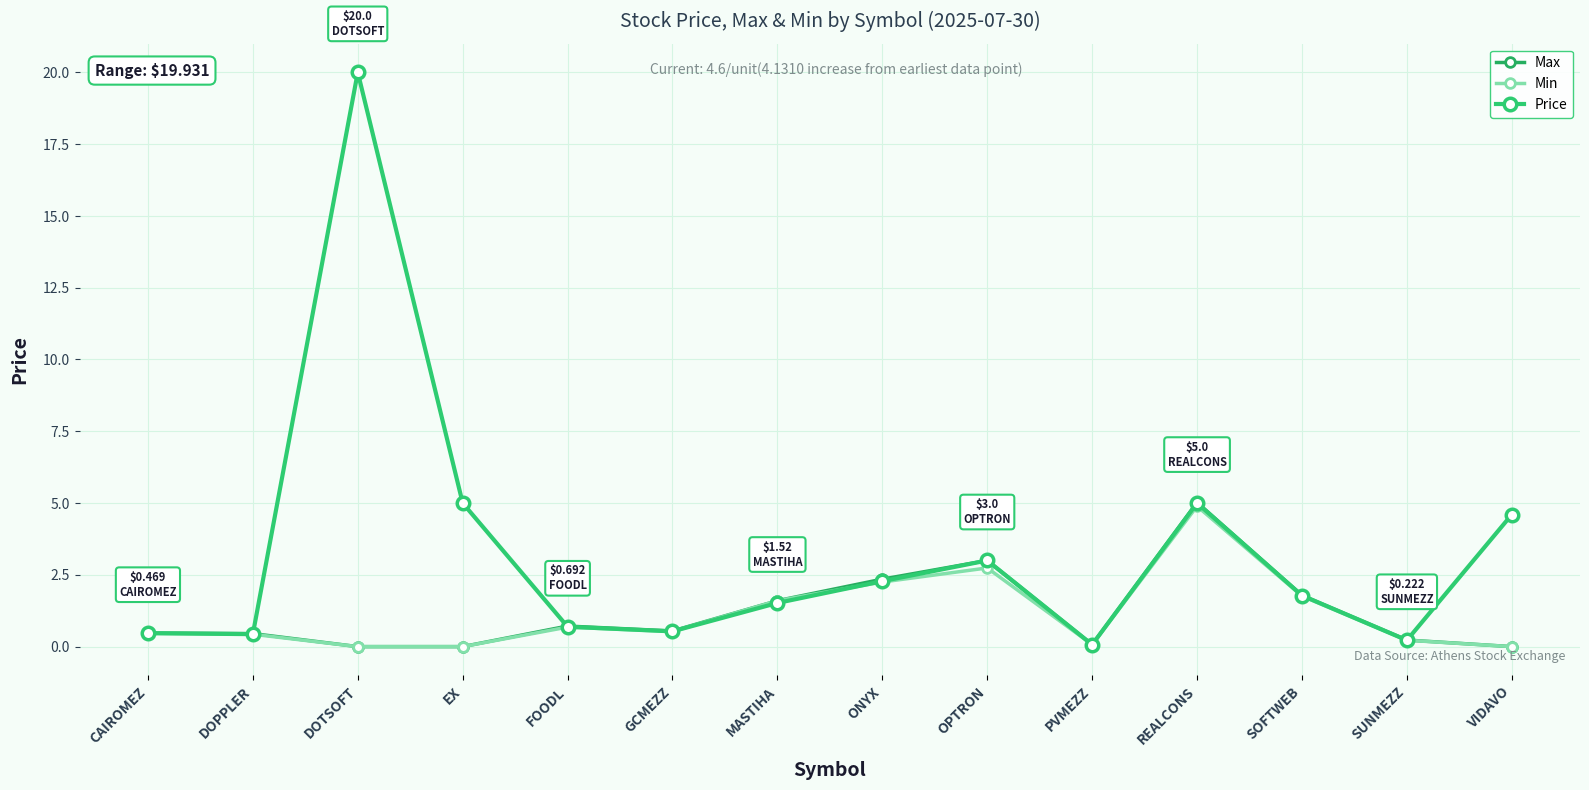

What is the difference between the Min values at FOODL and SOFTWEB?

1.1